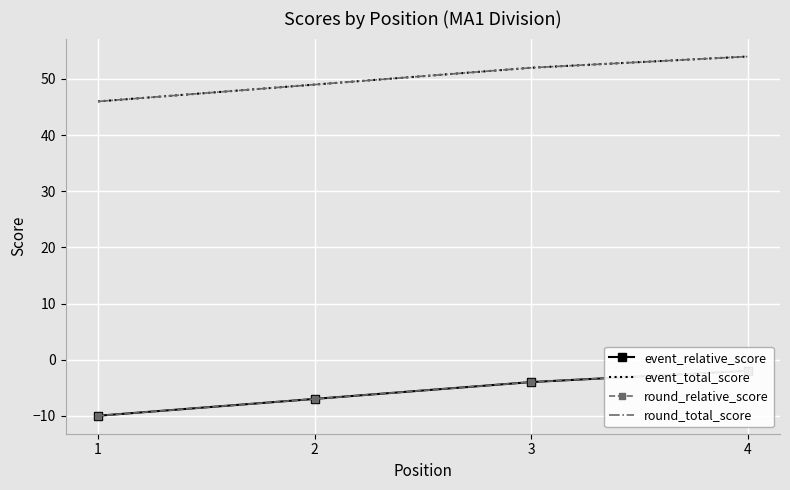

True or false: event_total_score has more than 1 interior local peaks.

False